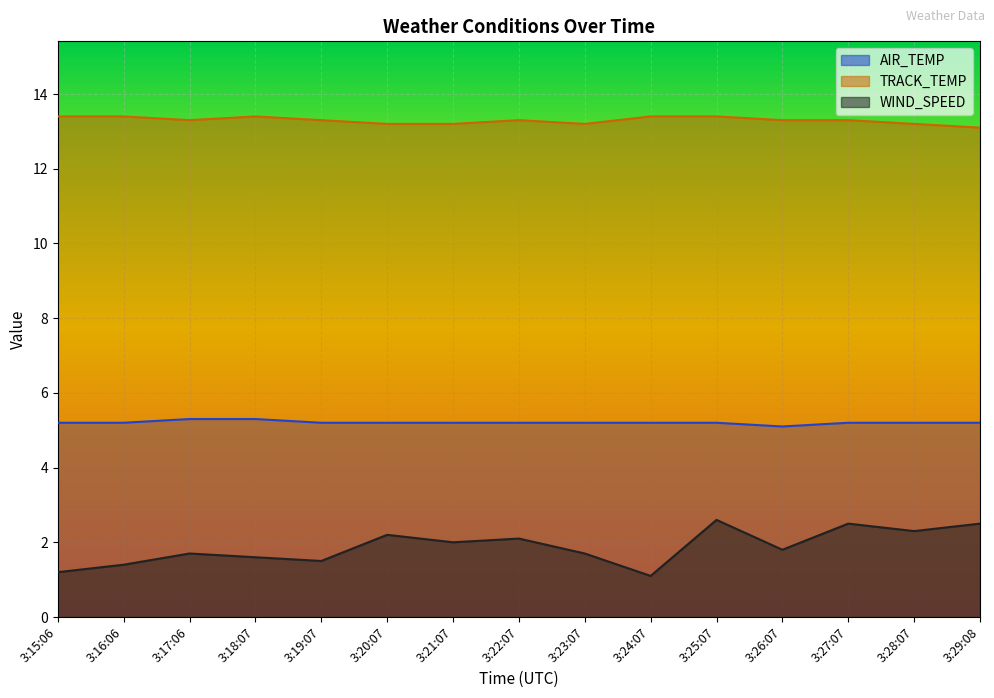

Reading left to right, list all the values displayed in this chart.

AIR_TEMP: 3:15:06=5.2	3:16:06=5.2	3:17:06=5.3	3:18:07=5.3	3:19:07=5.2	3:20:07=5.2	3:21:07=5.2	3:22:07=5.2	3:23:07=5.2	3:24:07=5.2	3:25:07=5.2	3:26:07=5.1	3:27:07=5.2	3:28:07=5.2	3:29:08=5.2
TRACK_TEMP: 3:15:06=13.4	3:16:06=13.4	3:17:06=13.3	3:18:07=13.4	3:19:07=13.3	3:20:07=13.2	3:21:07=13.2	3:22:07=13.3	3:23:07=13.2	3:24:07=13.4	3:25:07=13.4	3:26:07=13.3	3:27:07=13.3	3:28:07=13.2	3:29:08=13.1
WIND_SPEED: 3:15:06=1.2	3:16:06=1.4	3:17:06=1.7	3:18:07=1.6	3:19:07=1.5	3:20:07=2.2	3:21:07=2.0	3:22:07=2.1	3:23:07=1.7	3:24:07=1.1	3:25:07=2.6	3:26:07=1.8	3:27:07=2.5	3:28:07=2.3	3:29:08=2.5